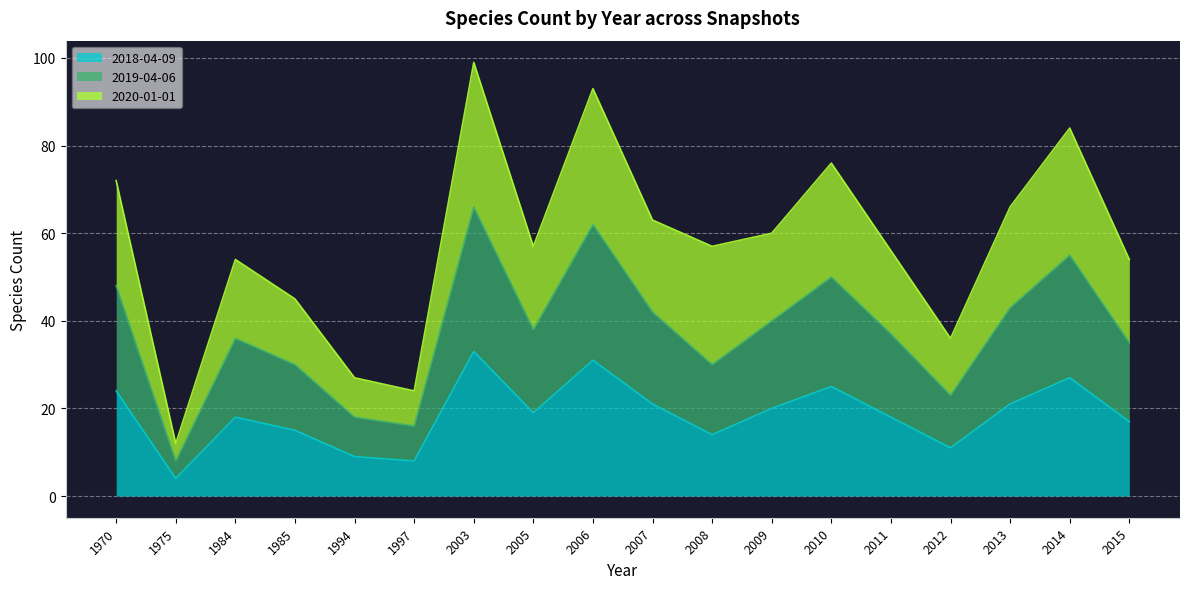

What is the value of the 2019-04-06 point at the 5th from the left?

18